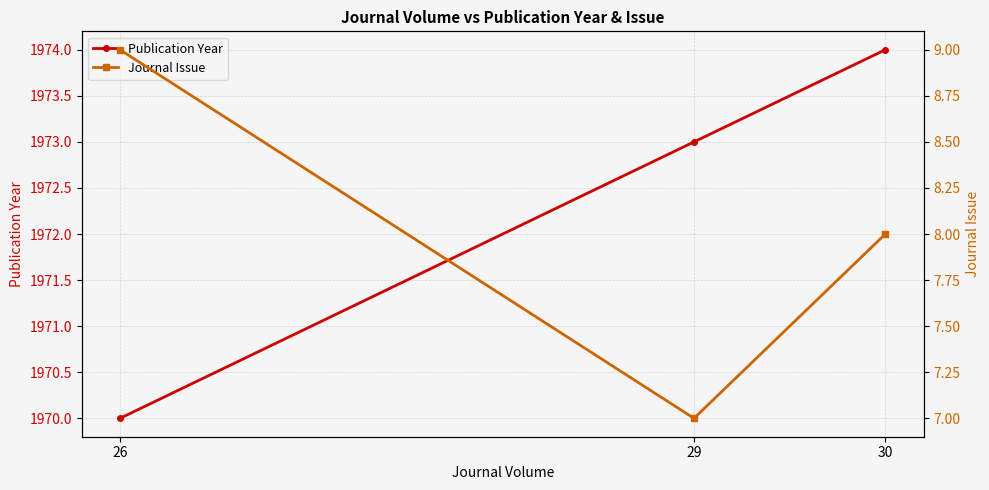

How many lines are shown in the chart?

2